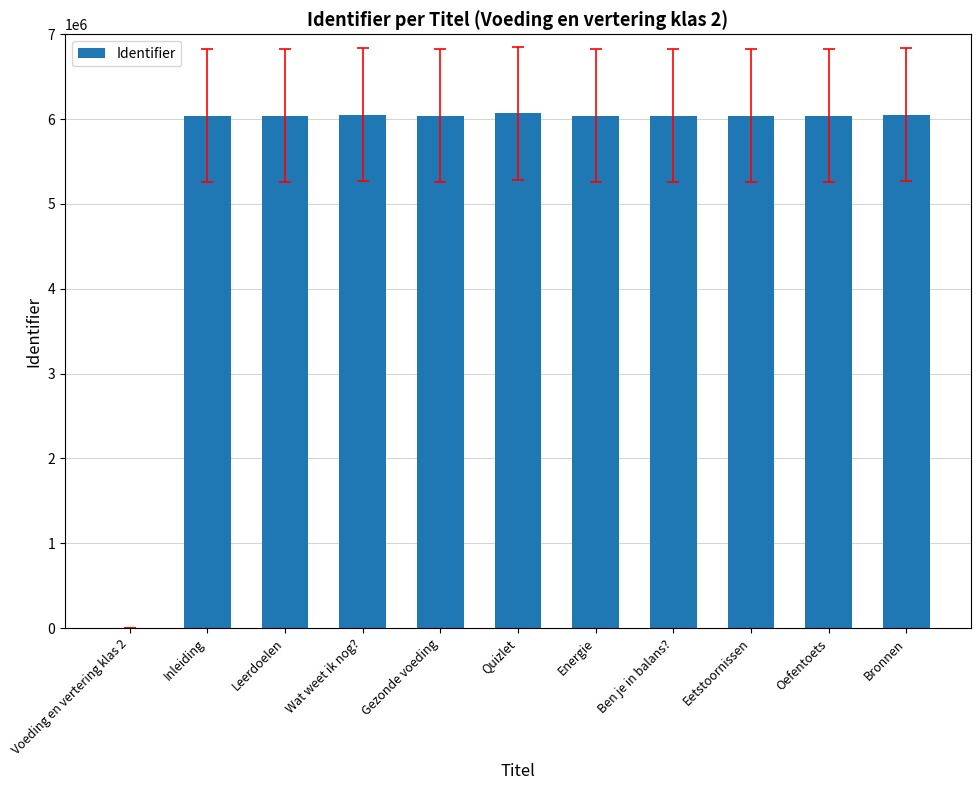

What is the average value?

5495238